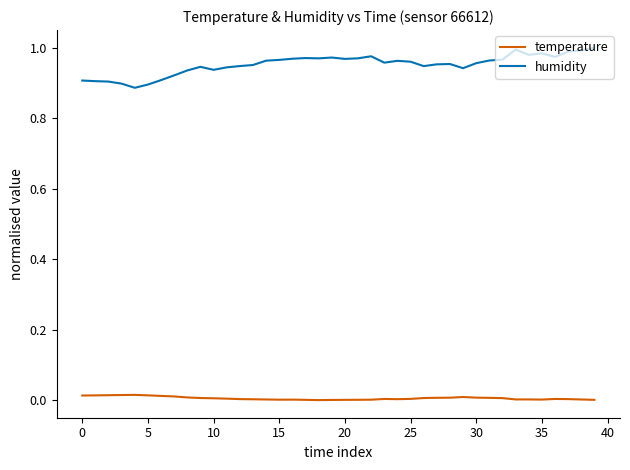

Which series has the largest range (max minus min)?

humidity